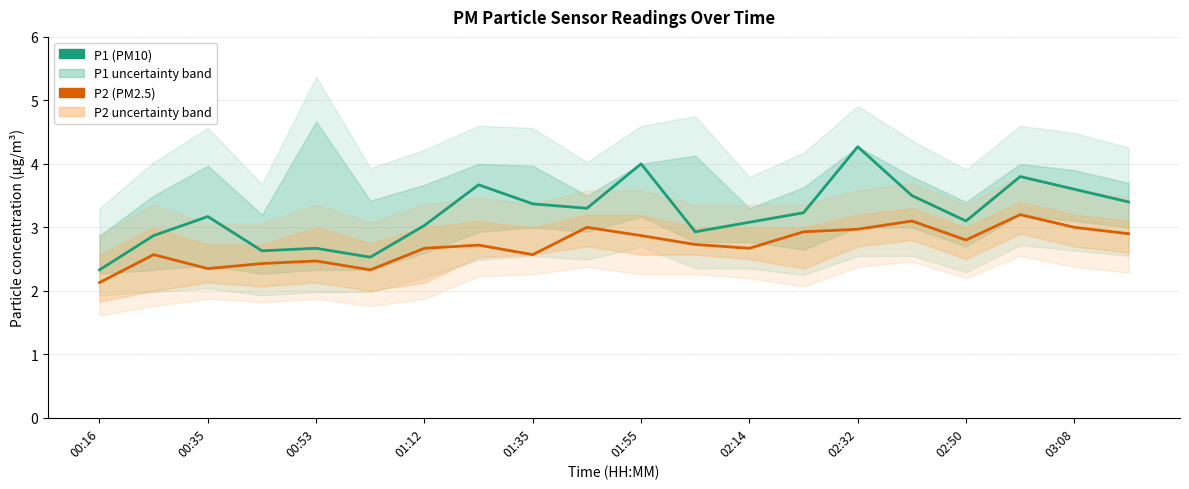

What is the average value of the P2 (PM2.5) series?

2.7